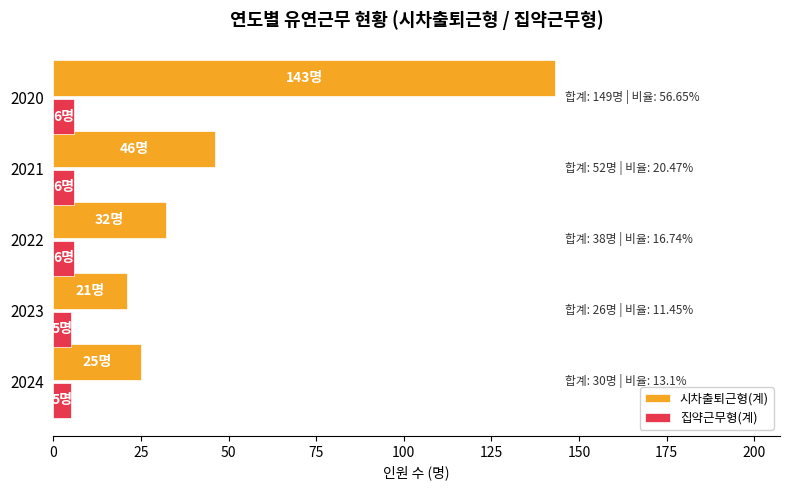

What is the minimum value for 시차출퇴근형(계)?

21